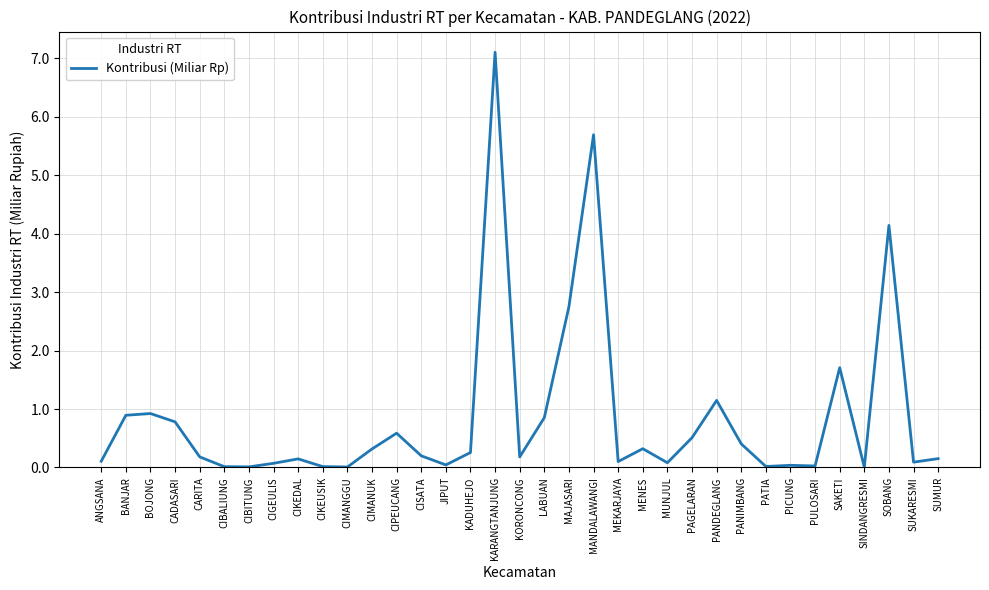

What is the difference between the maximum and minimum values?

7.1